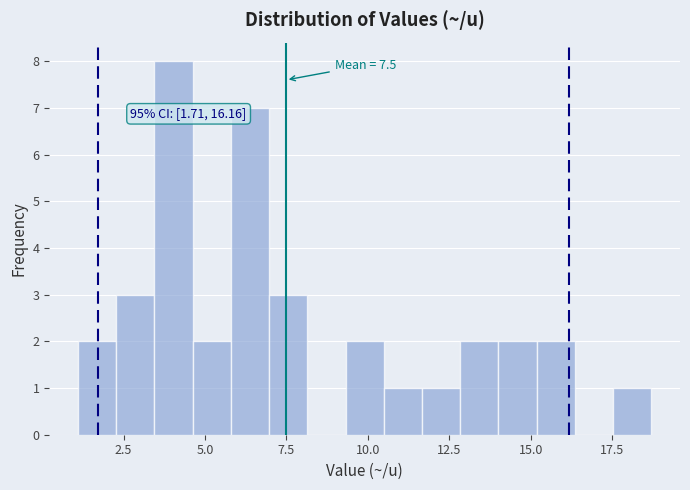

Read against the x-axis, roughly where is the centre of the tallest bar?

4.0